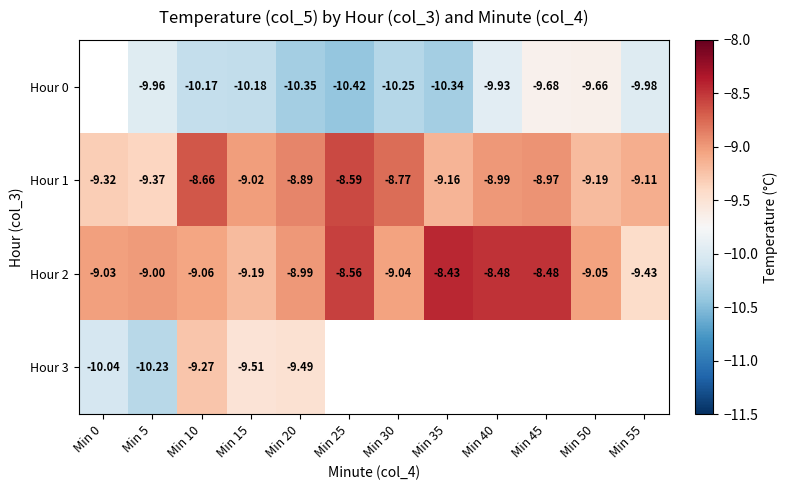

At which label does Hour 3 reach its peak?

Min 10